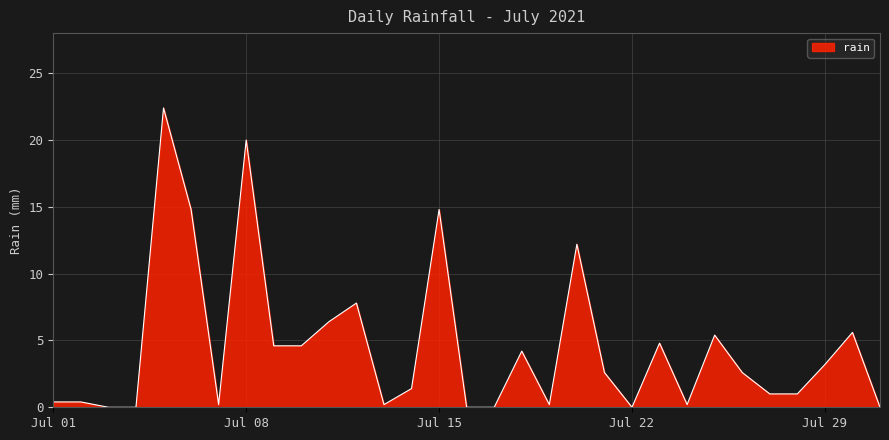

What is the difference between the maximum and minimum values?

22.4